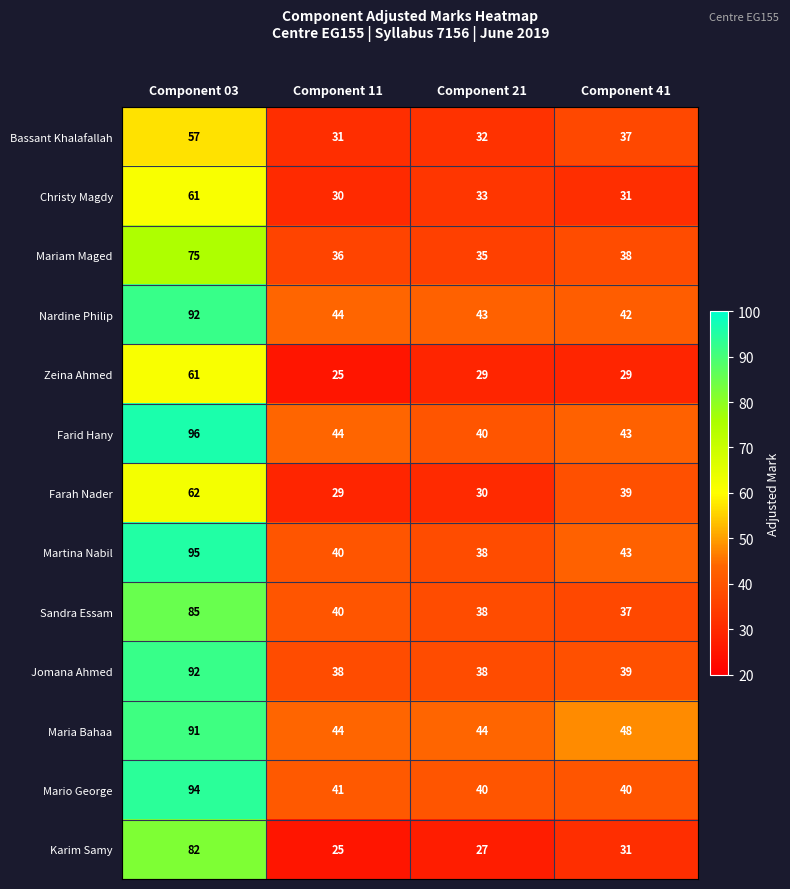

Where is Karim Samy nearest to the value 53?

Component 41